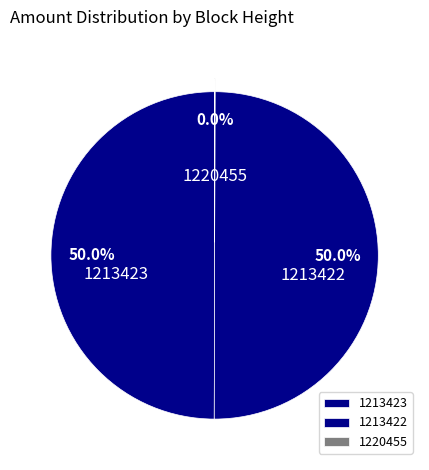

How much of the chart is everything except 1213422?

50.0%